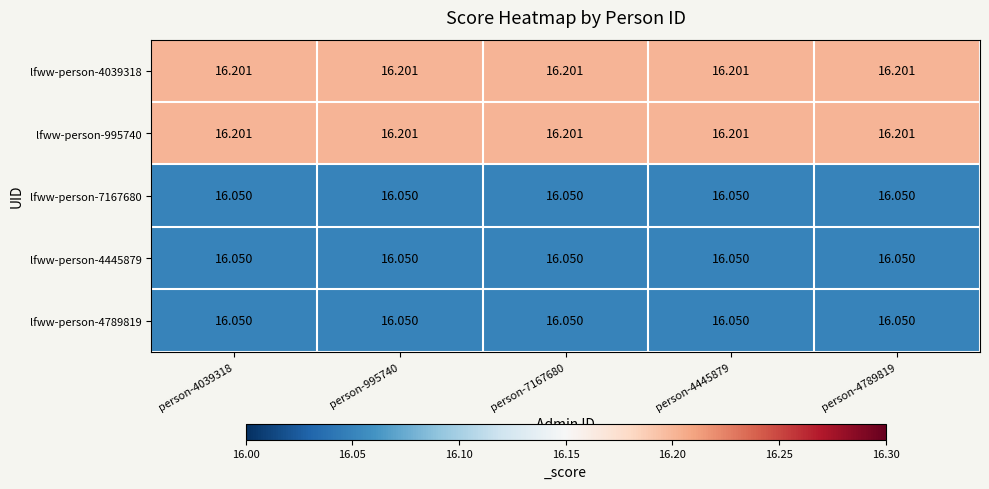

Is the value of lfww-person-4445879 at person-7167680 greater than the value of lfww-person-995740 at person-4039318?

No